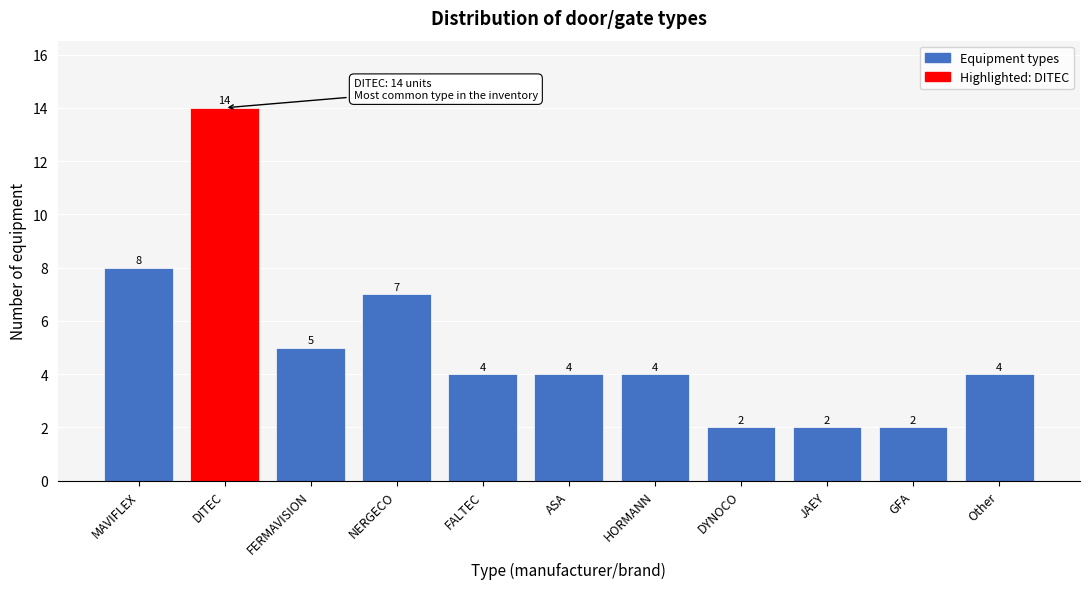

Reading right to left, what are all the values shown in this chart?

Other=4	GFA=2	JAEY=2	DYNOCO=2	HORMANN=4	ASA=4	FALTEC=4	NERGECO=7	FERMAVISION=5	DITEC=14	MAVIFLEX=8